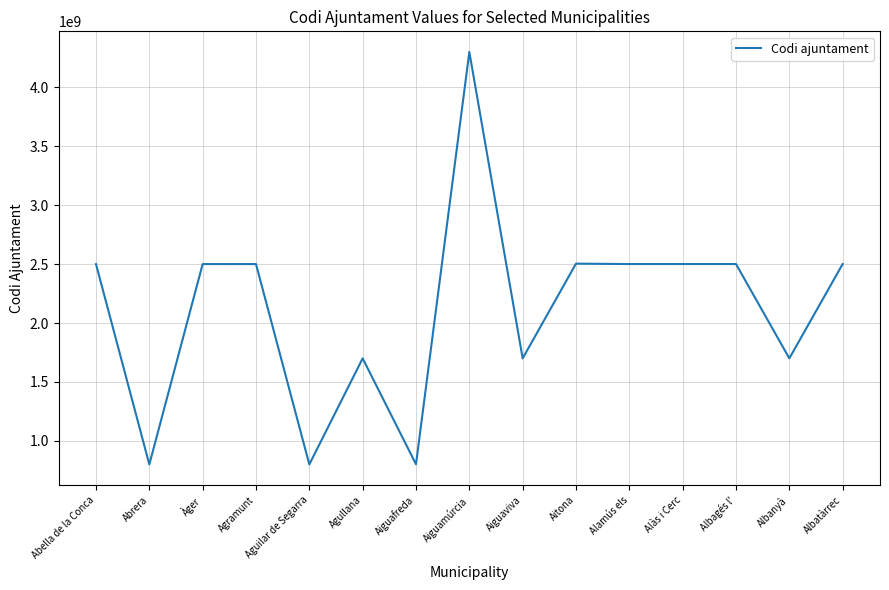

How many distinct data groups are displayed?

1